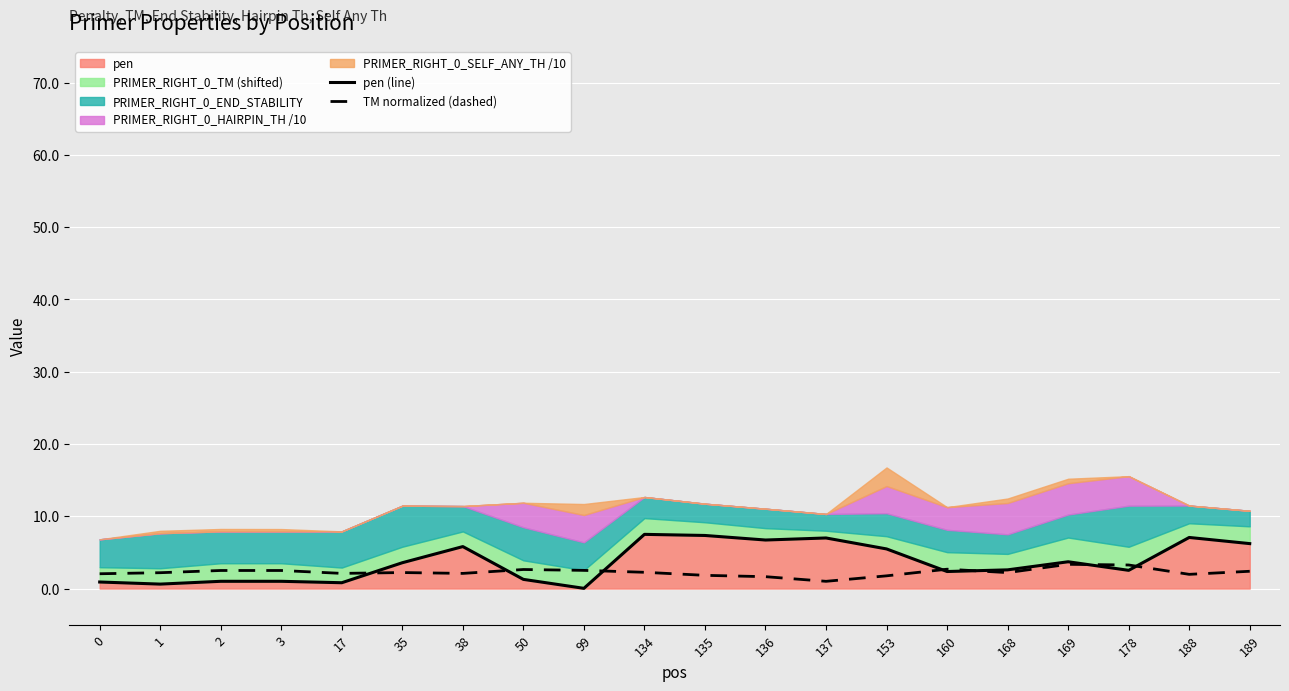

True or false: TM normalized (dashed) and pen (line) intersect in this chart.

True